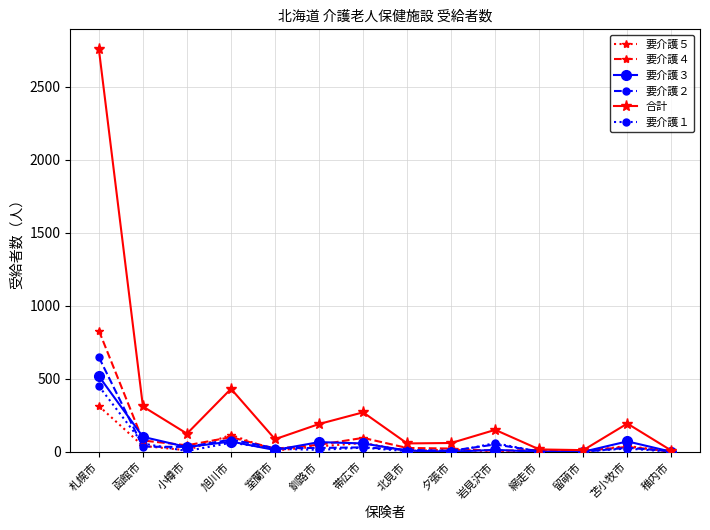

Which series has the widest spread of values?

合計